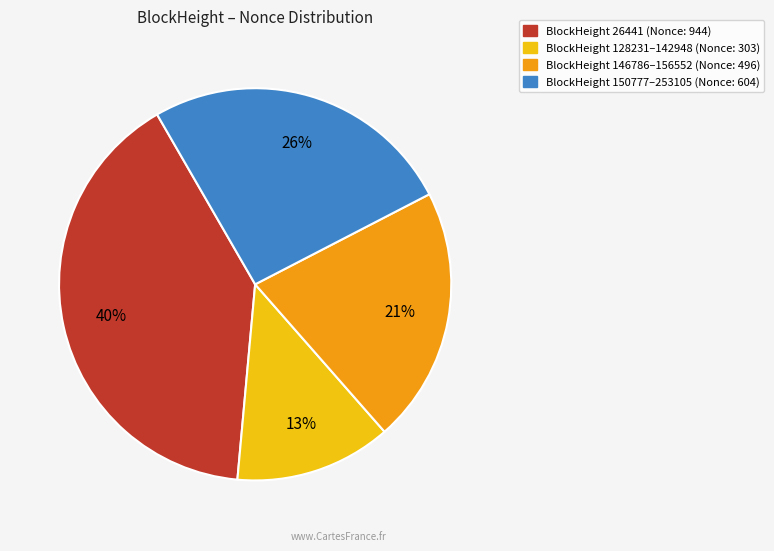

How many slices are in this pie chart?

4